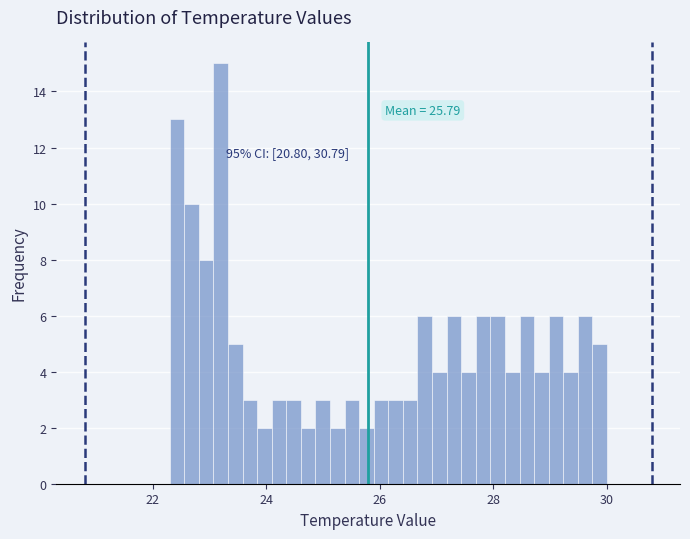

Around what value on the x-axis is the tallest bar? Give the approximate position of its centre, as read against the axis.

23.2